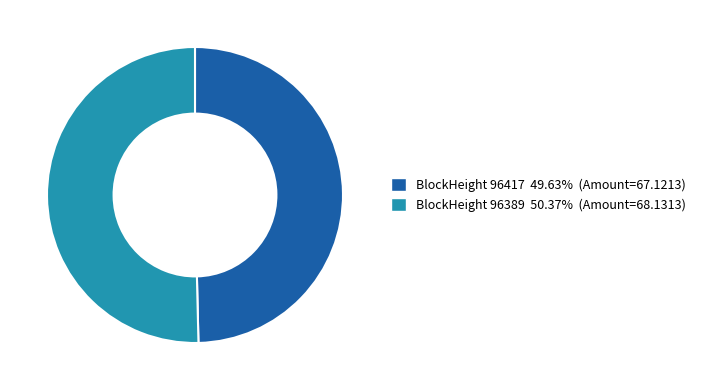

Is there a majority slice in this chart?

Yes